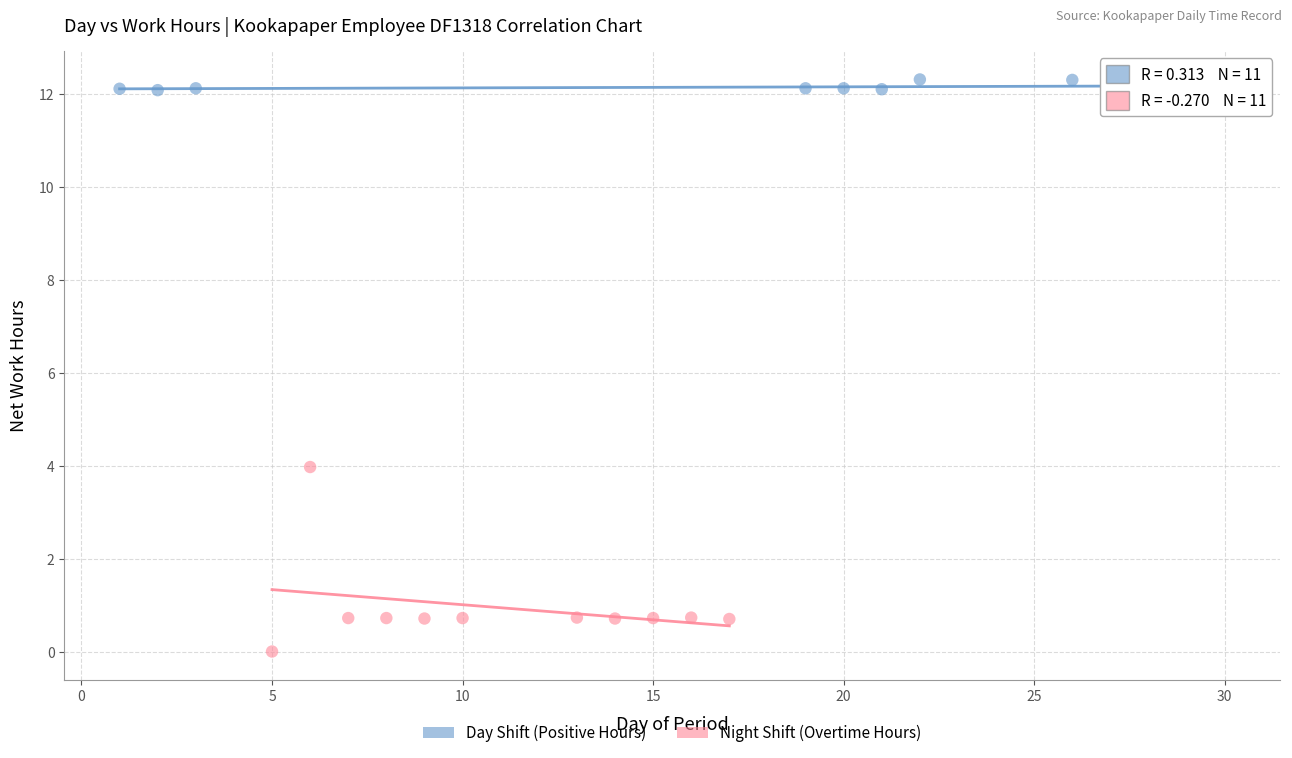

Which series reaches the minimum Y coordinate?

Night Shift (Overtime Hours)